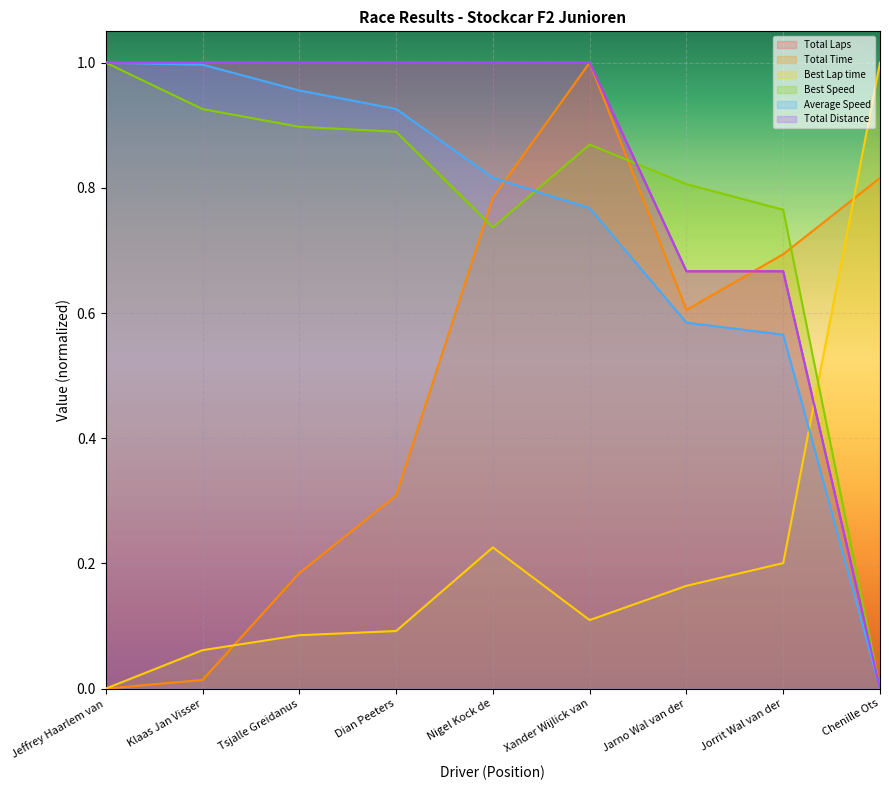

True or false: Total Laps and Average Speed cross at least once.

False